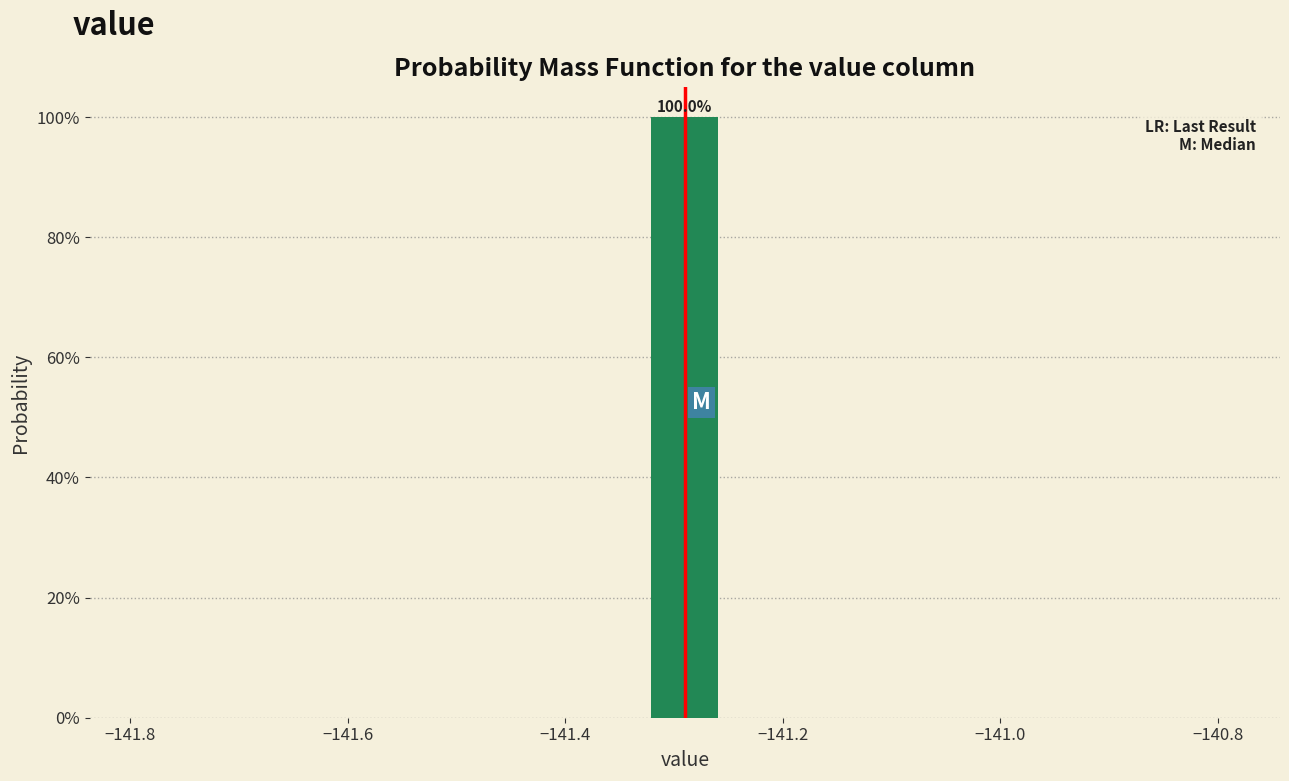

Read against the x-axis, roughly where is the centre of the tallest bar?

-141.28